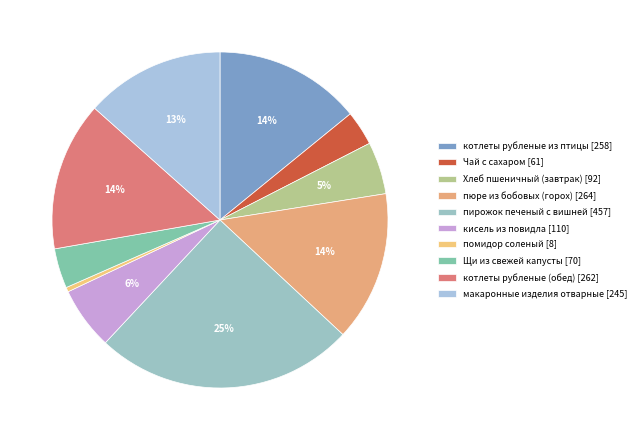

What is the change in value from котлеты рубленые из птицы to Чай с сахаром?

-197.0